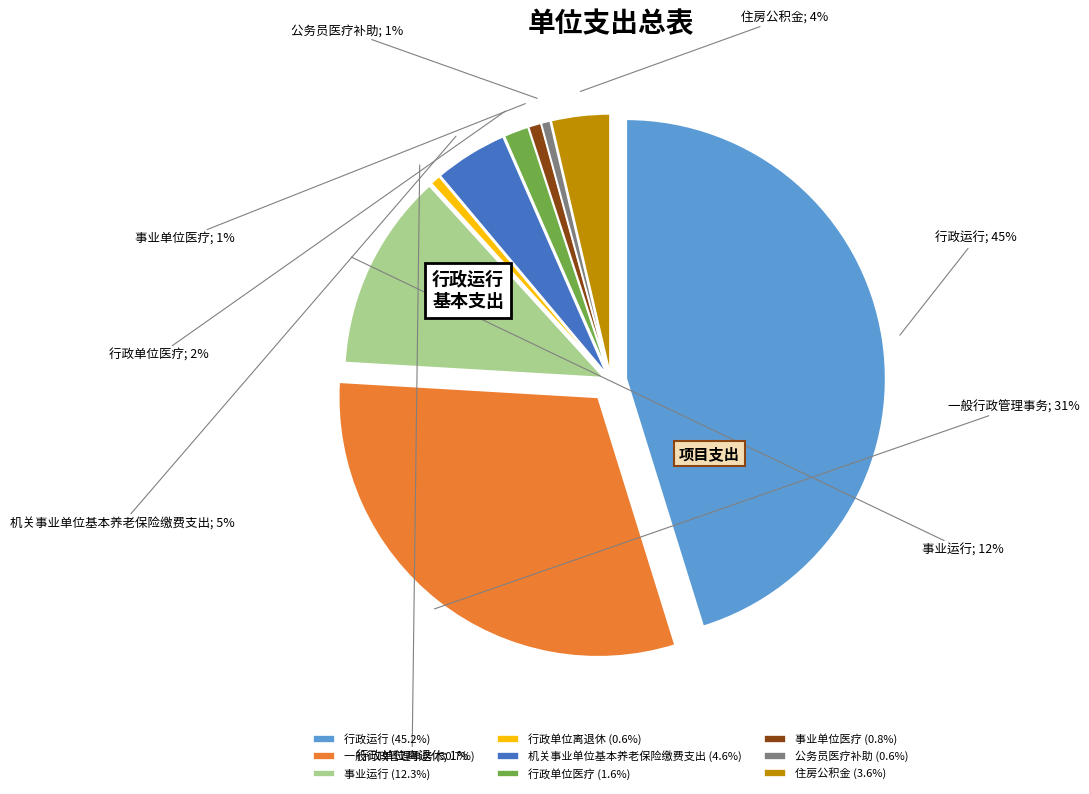

Which slice is the largest?

行政运行